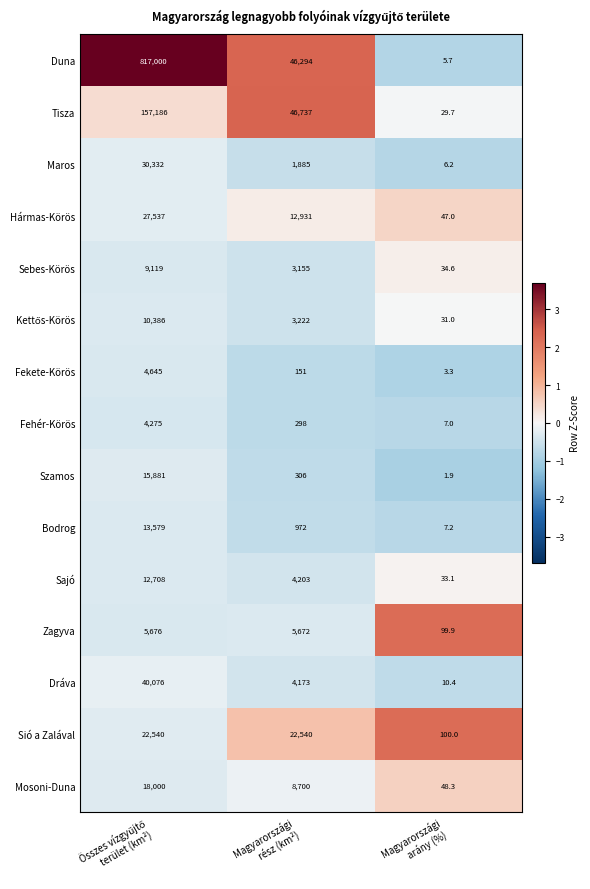

What is the minimum value shown in the chart?

1.9